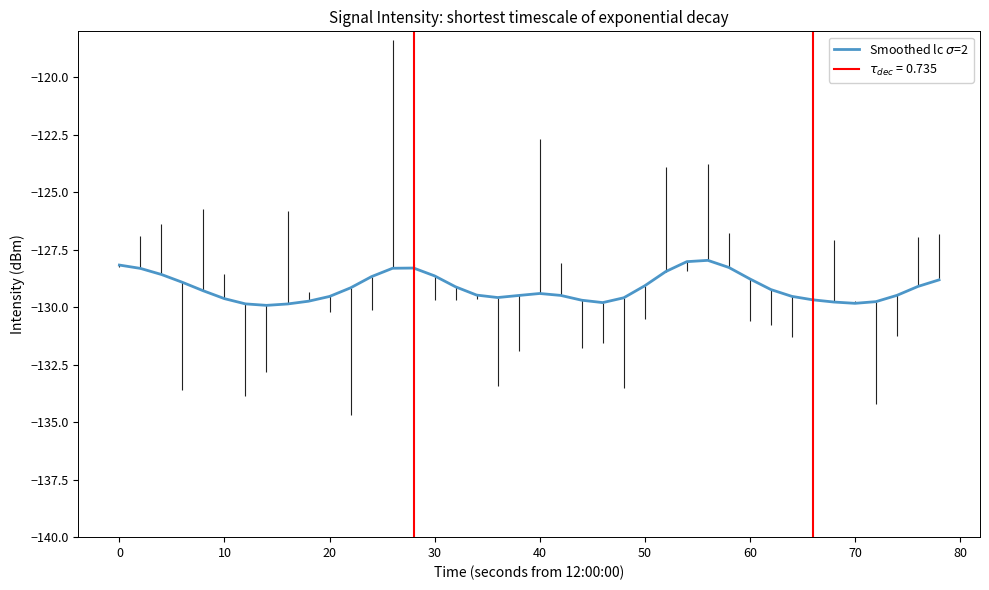

True or false: the data has more than 0 interior local peaks.

True